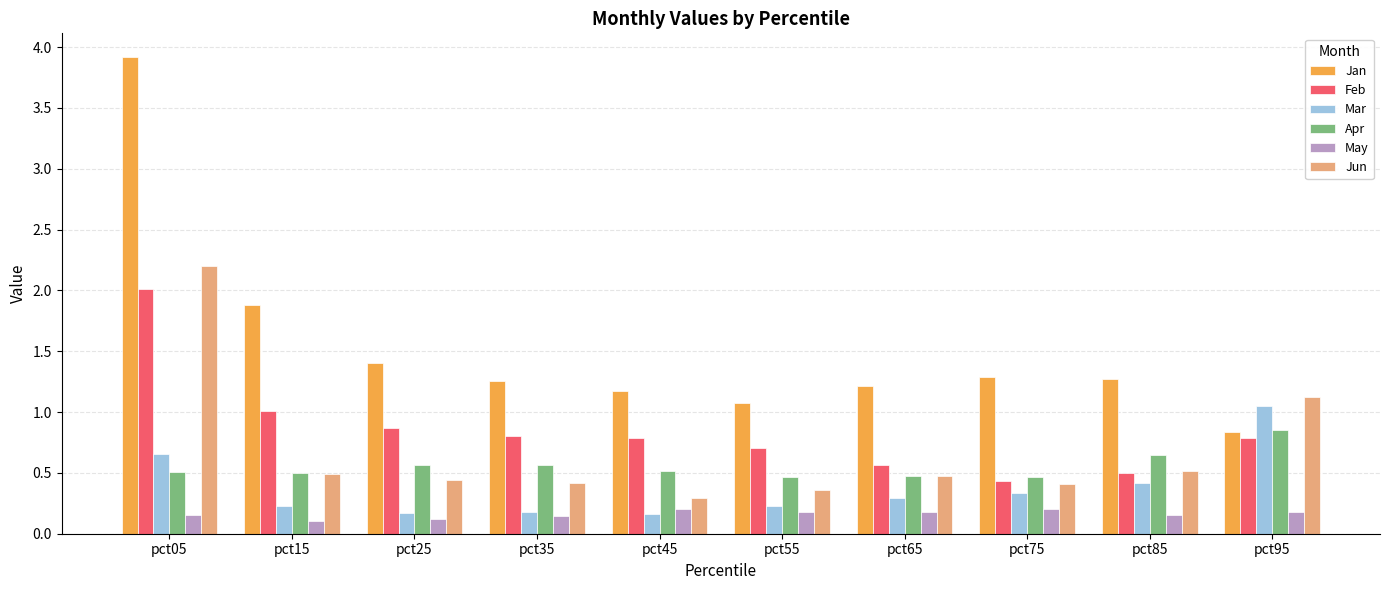

How many data points does each series have?

10